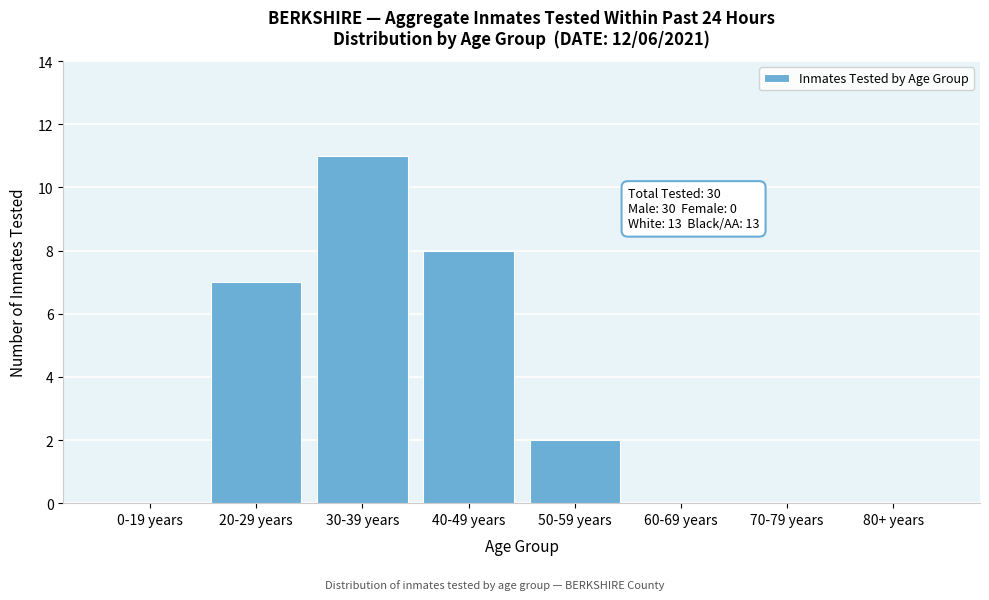

Reading left to right, transcribe all the data shown in this chart.

0-19 years=0	20-29 years=7	30-39 years=11	40-49 years=8	50-59 years=2	60-69 years=0	70-79 years=0	80+ years=0